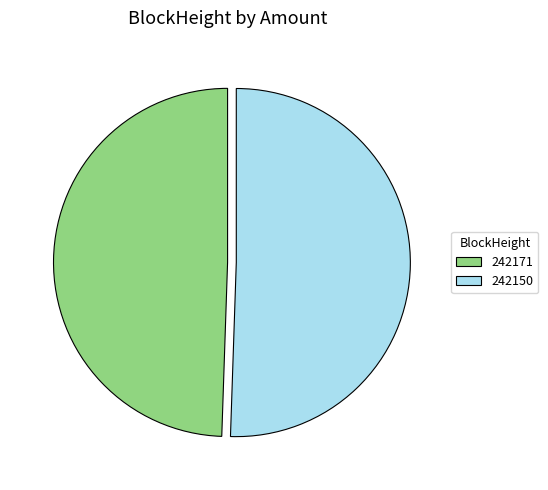

What is the smallest slice in the pie chart?

242171